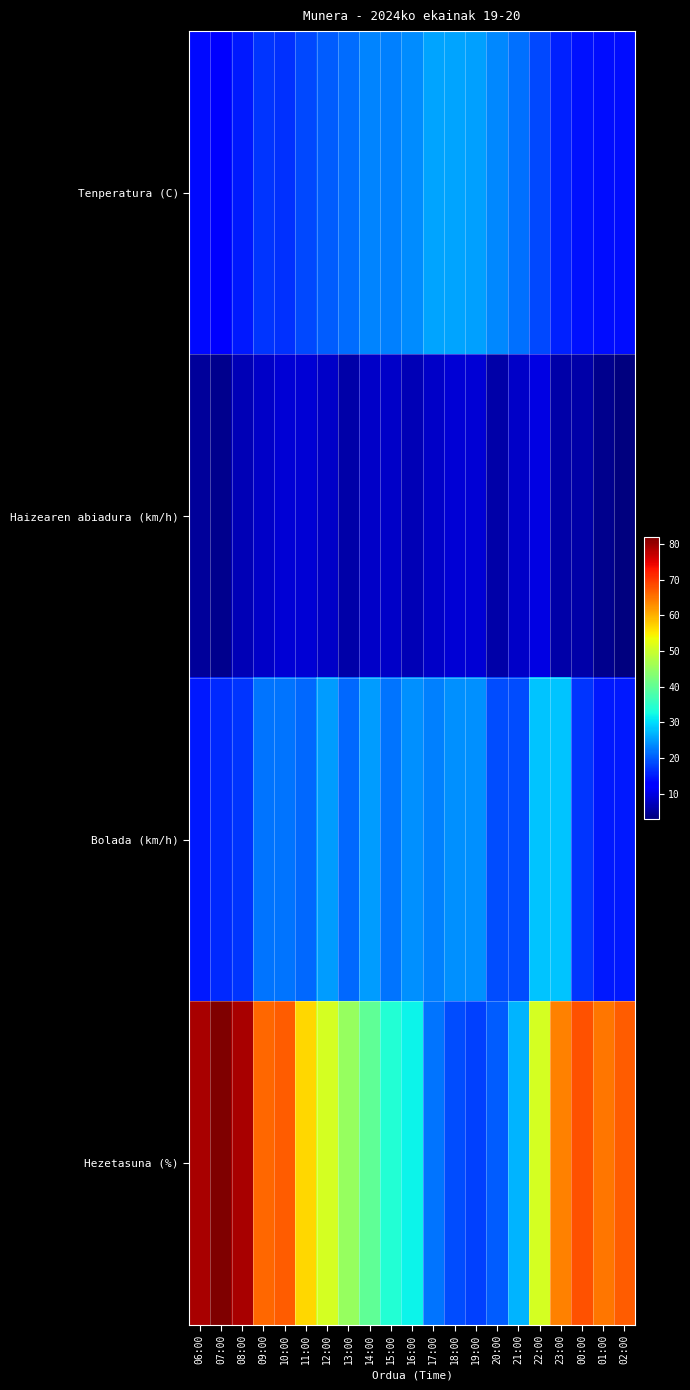

At how many categories does at least one series exceed 68?

3